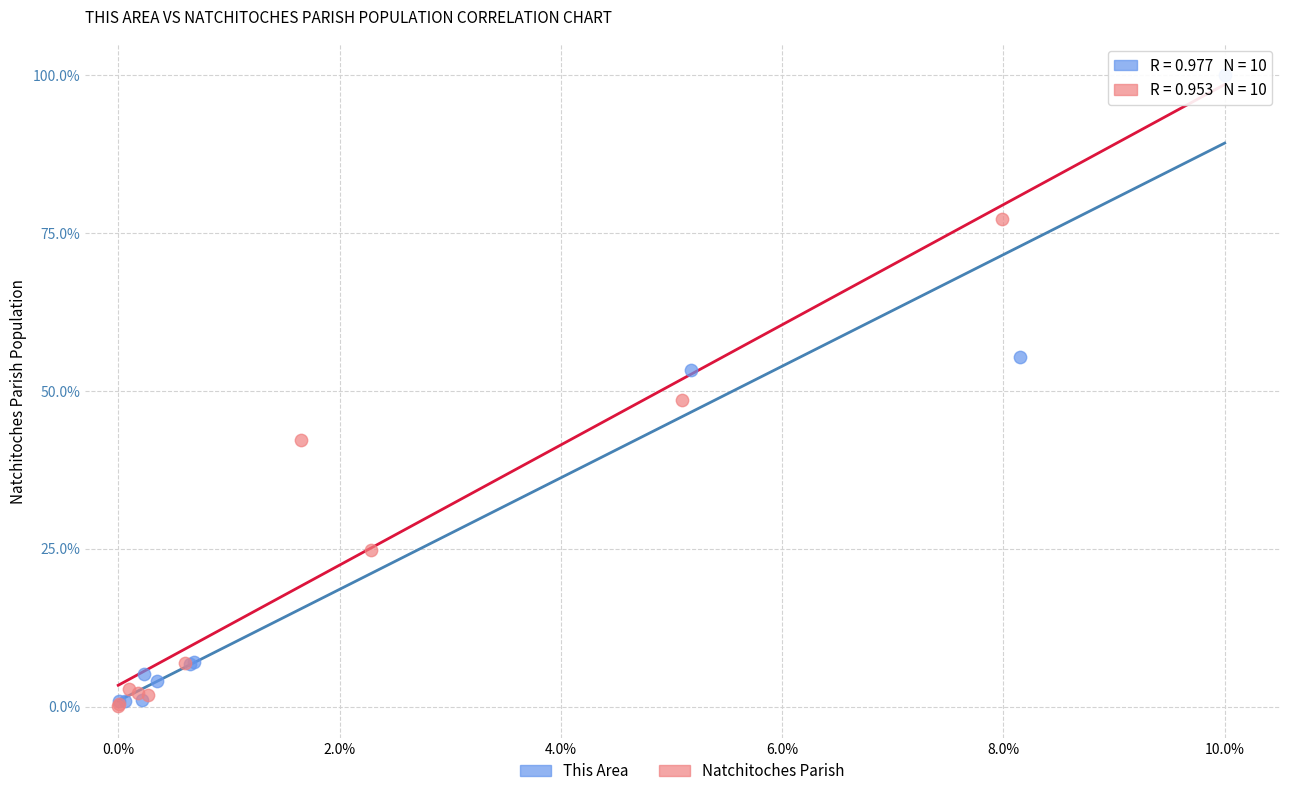

Which series has the widest spread of Y values?

This Area